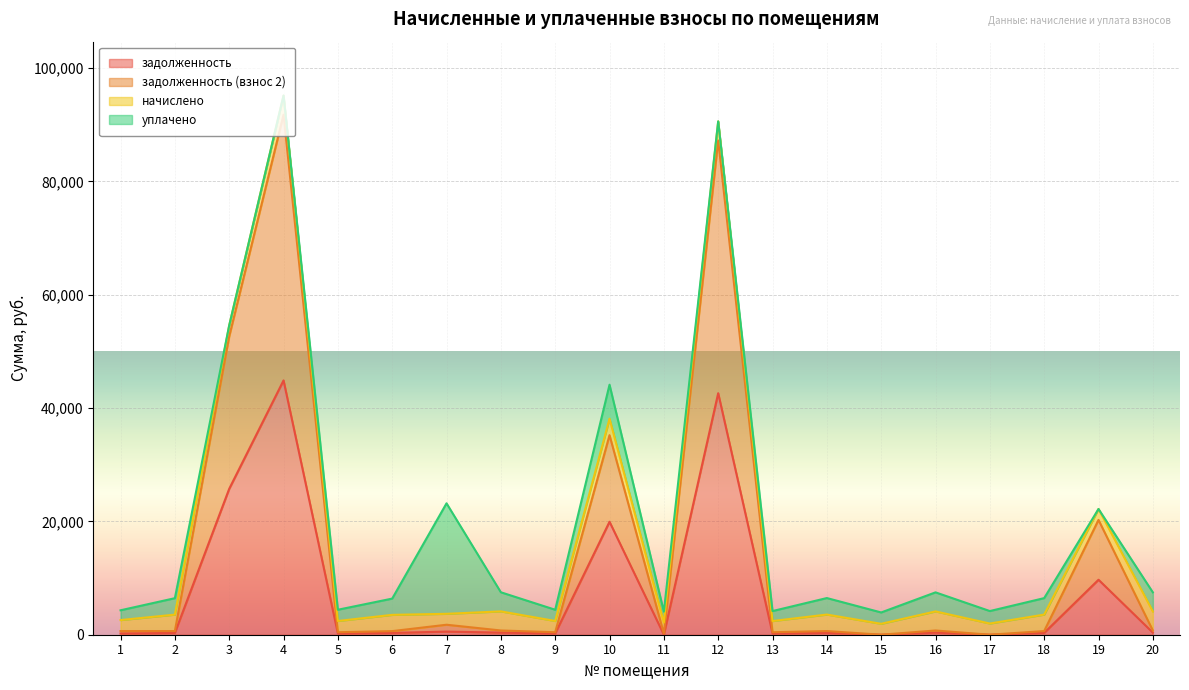

What is the value of the задолженность point at the 10th from the left?

19933.3